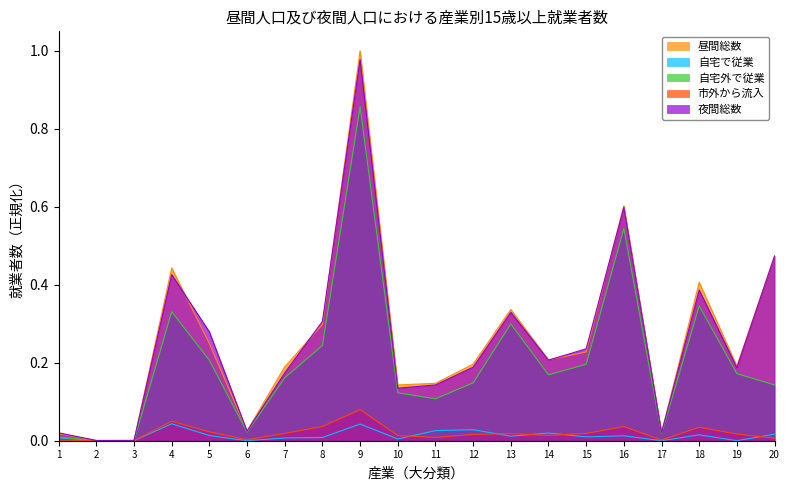

Where is the first local maximum for 昼間総数?

4